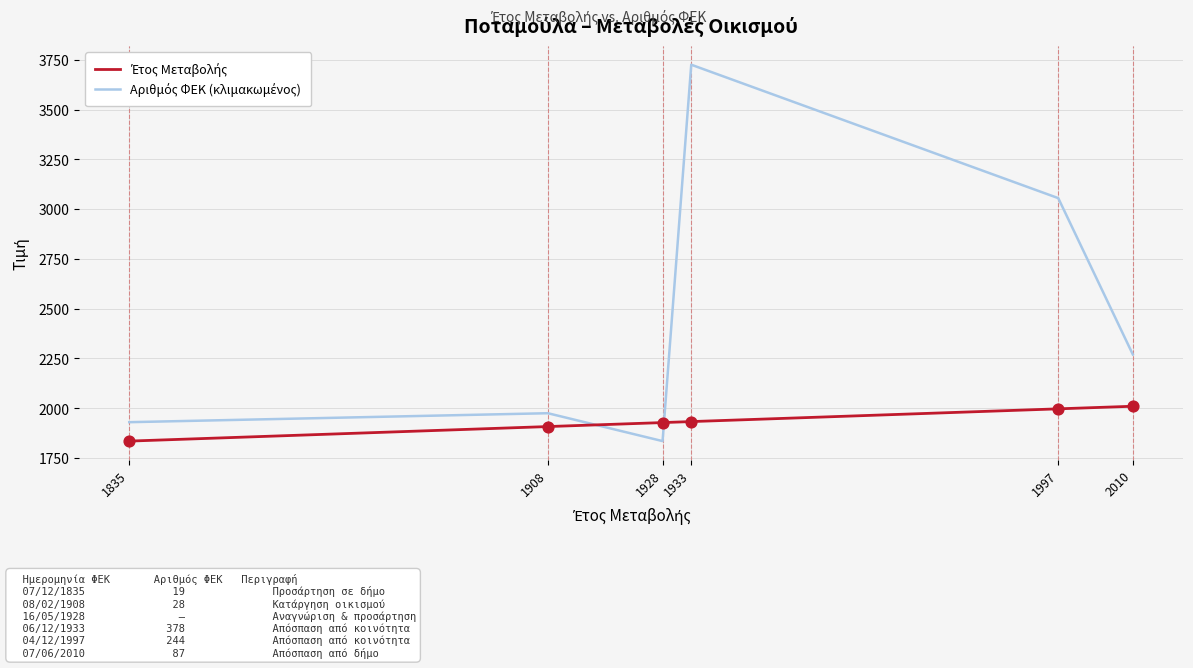

At which category is the sum across all series the highest?

1933